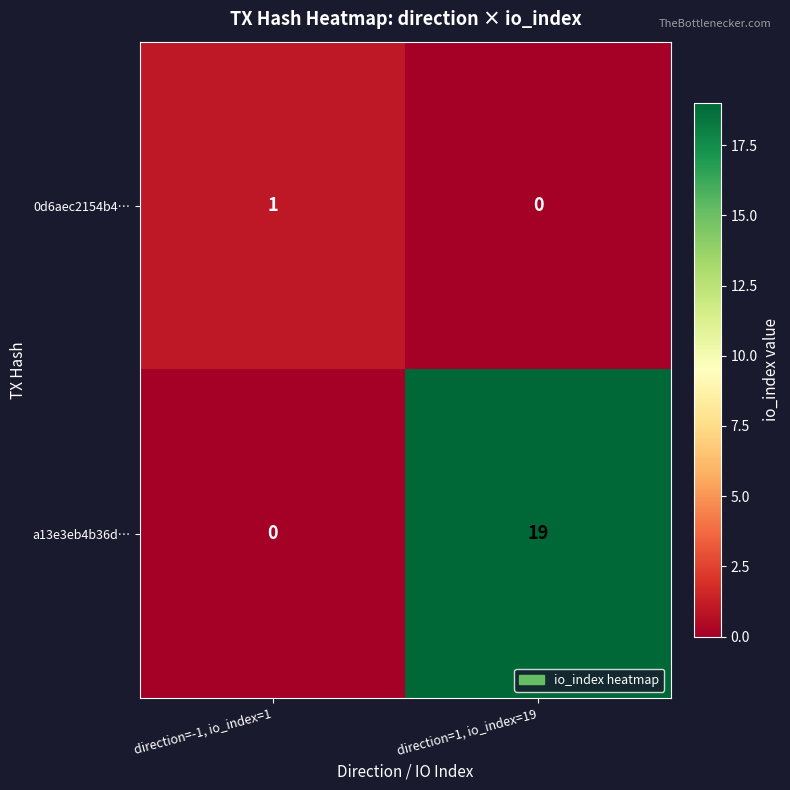

Which series has the largest total across all categories?

a13e3eb4b36d…